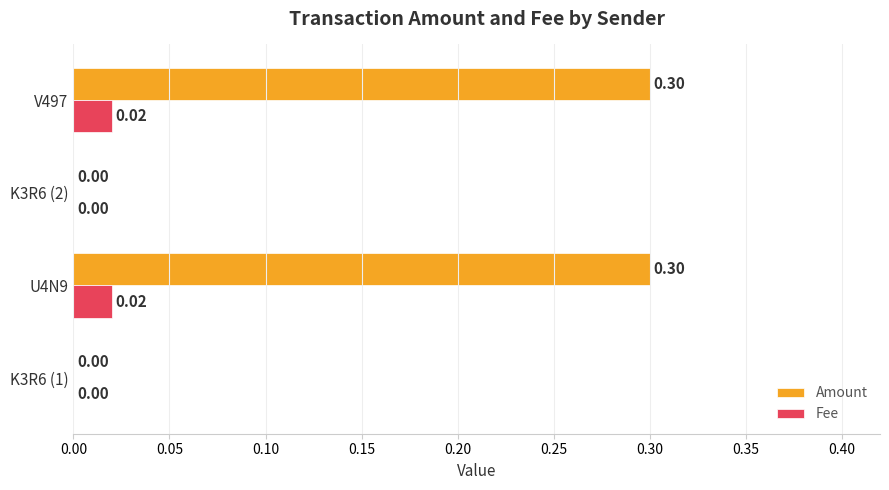

Which series changed the most between K3R6 (1) and U4N9?

Amount